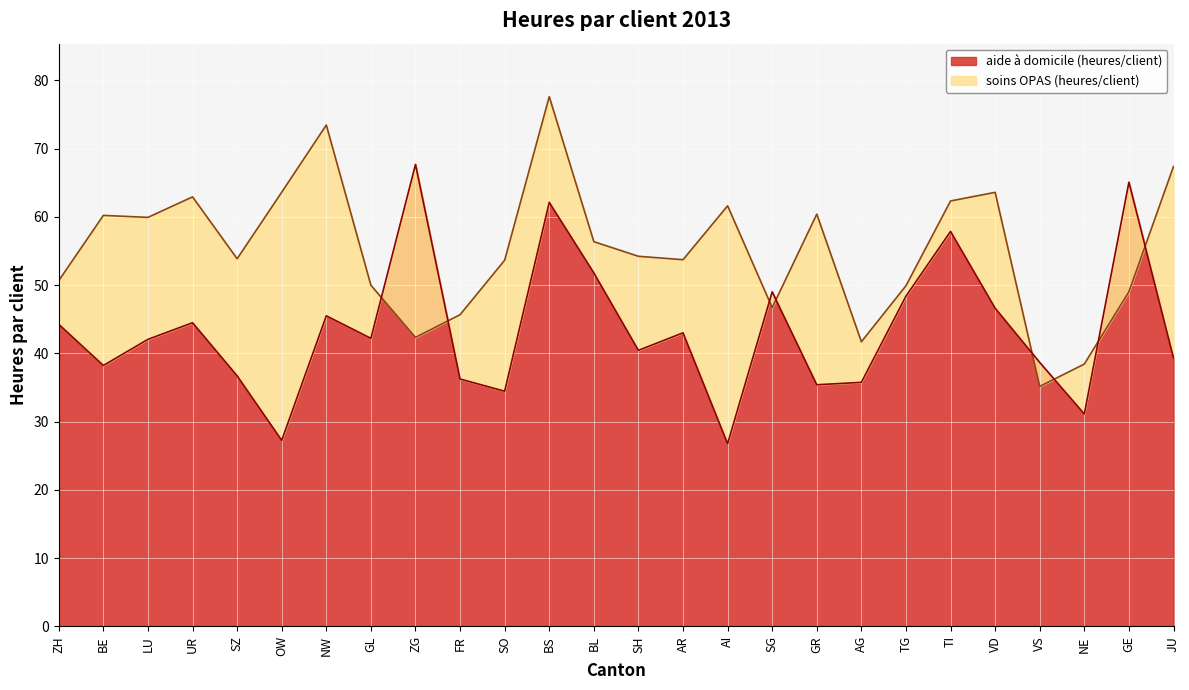

The value of aide à domicile (heures/client) at BL is 51.8. True or false?

True